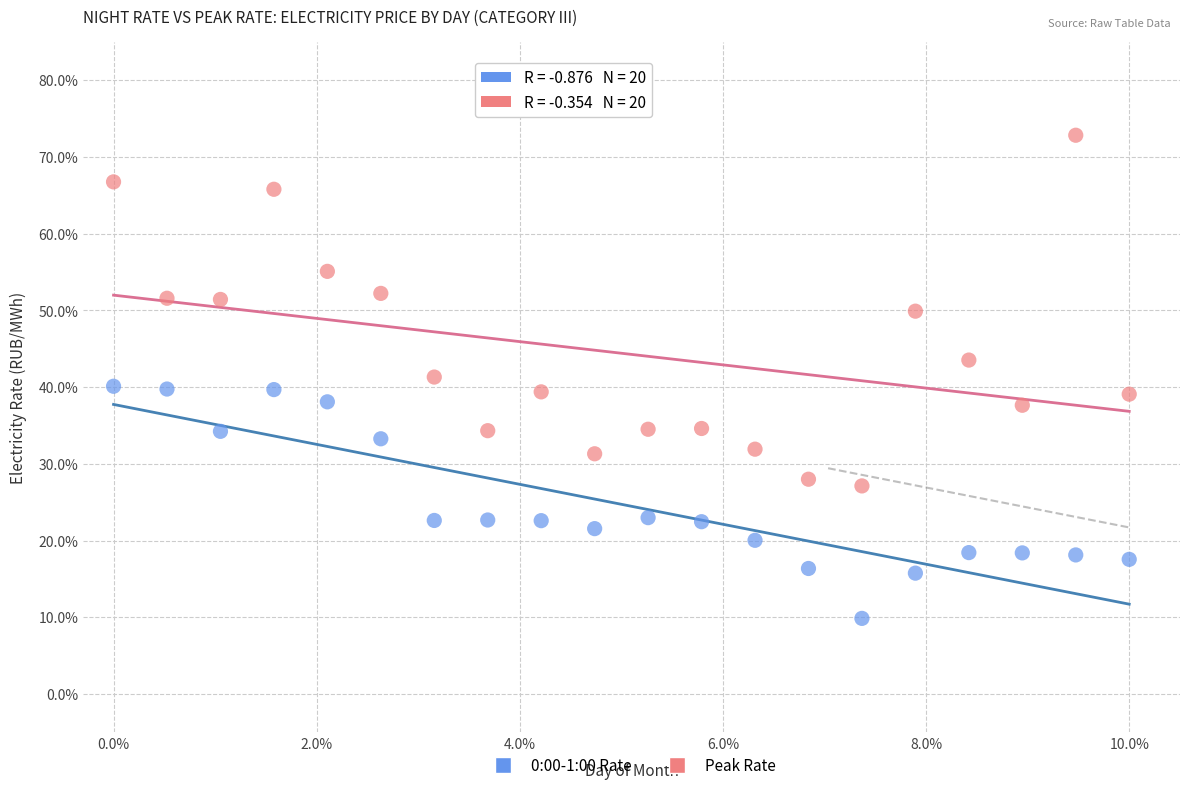

Across all data points, what is the range of X values (max minus min)?

10.0